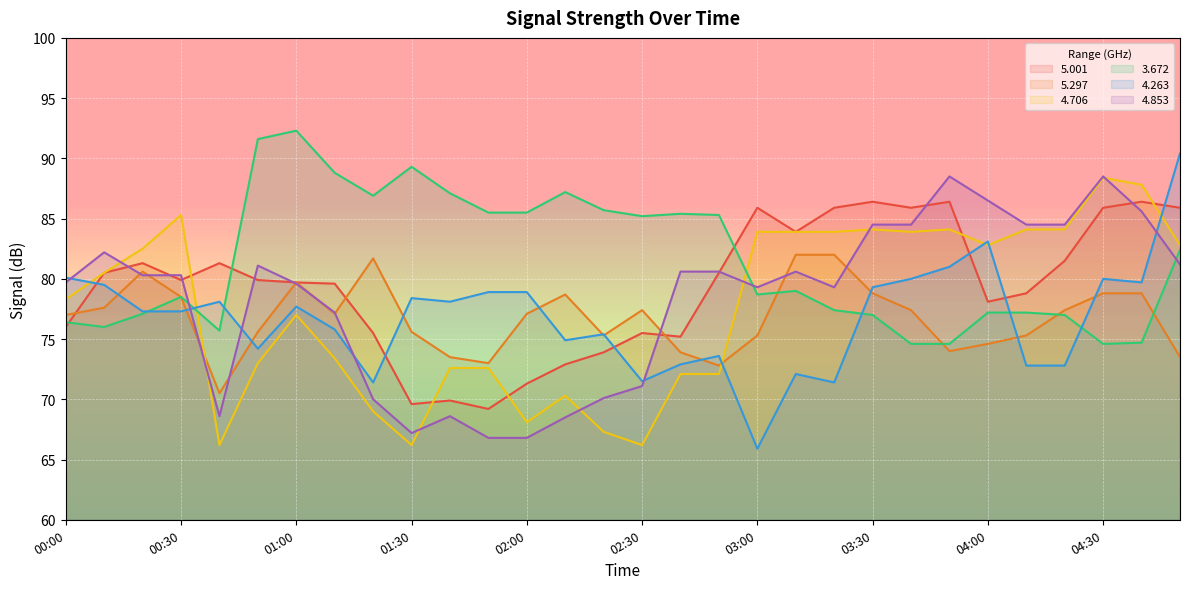

Rank the series at 01:20 from lowest to highest value.

  4.706,   4.853,   4.263,   5.001,   5.297,   3.672